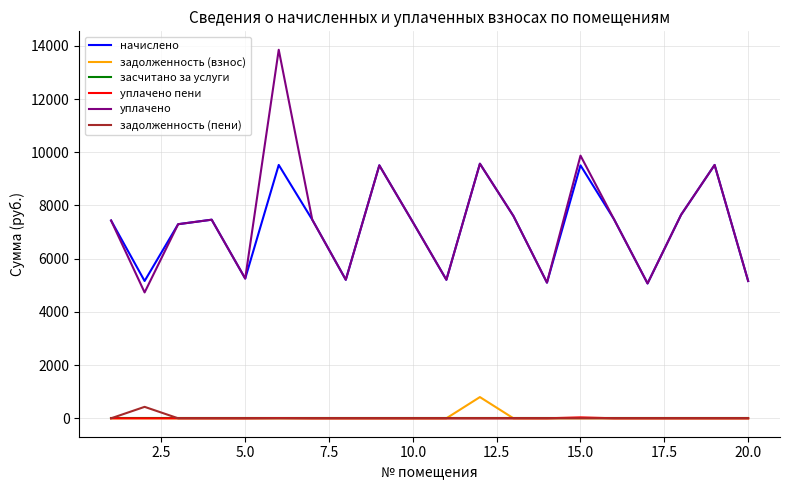

What is the minimum value for начислено?

5068.8